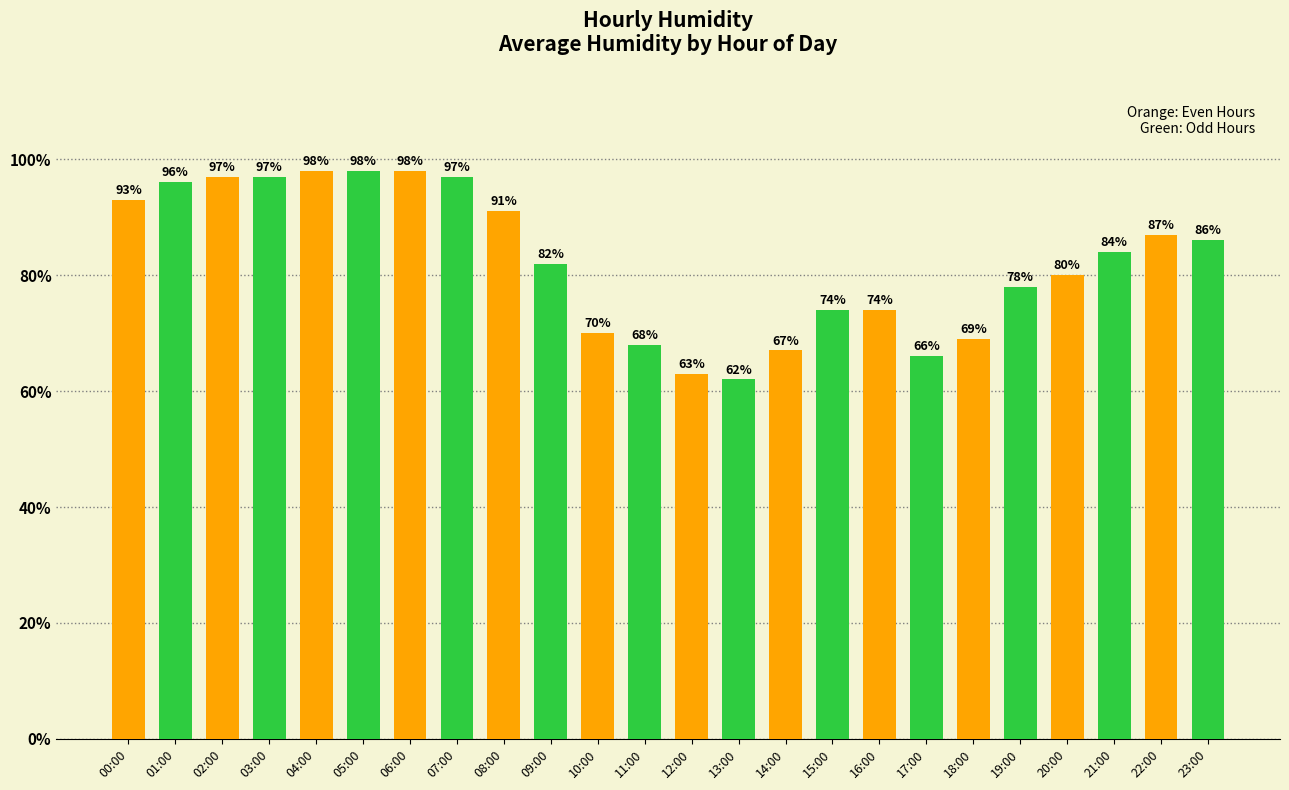

What is the ratio of the value at 05:00 to the value at 22:00?

1.1